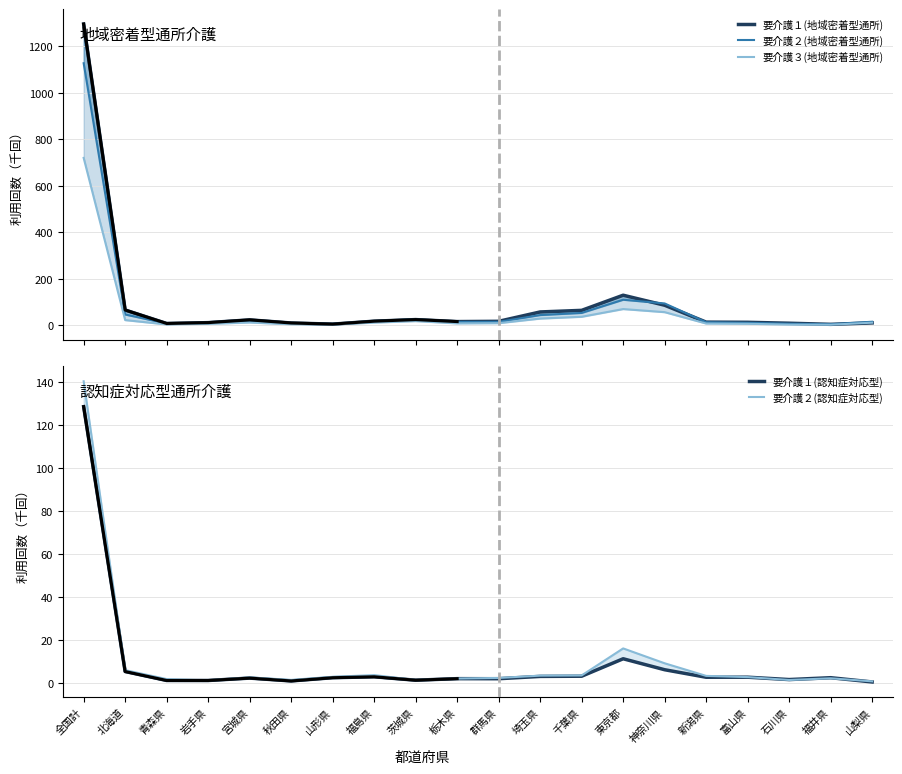

Which label corresponds to the smallest value in the chart?

山梨県